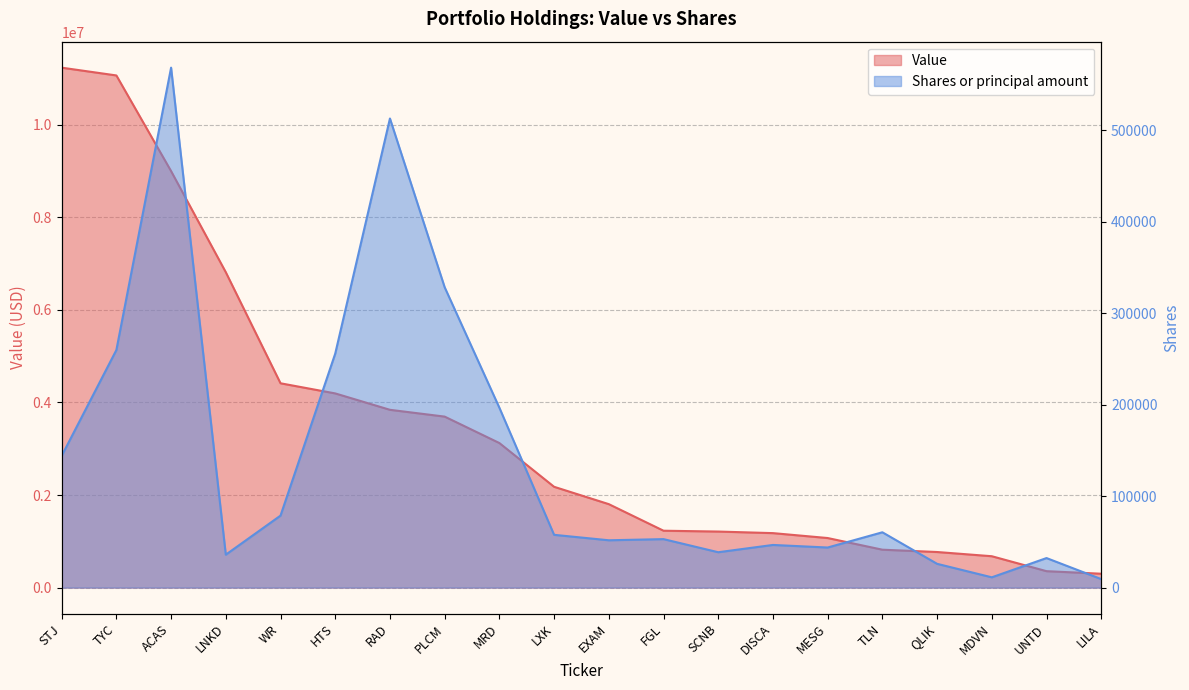

What is the sum of all Value values?

68963000